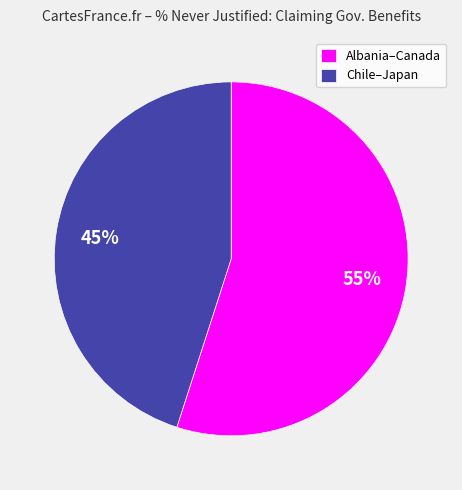

What percentage is the Chile–Japan slice, to the nearest percent?

45%